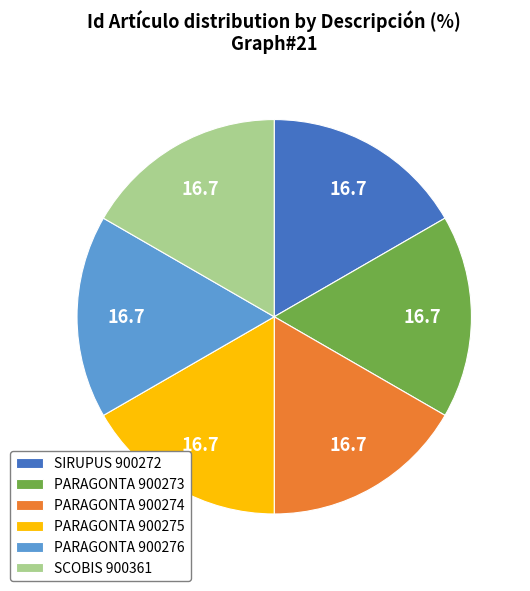

Does any single category account for the majority?

No